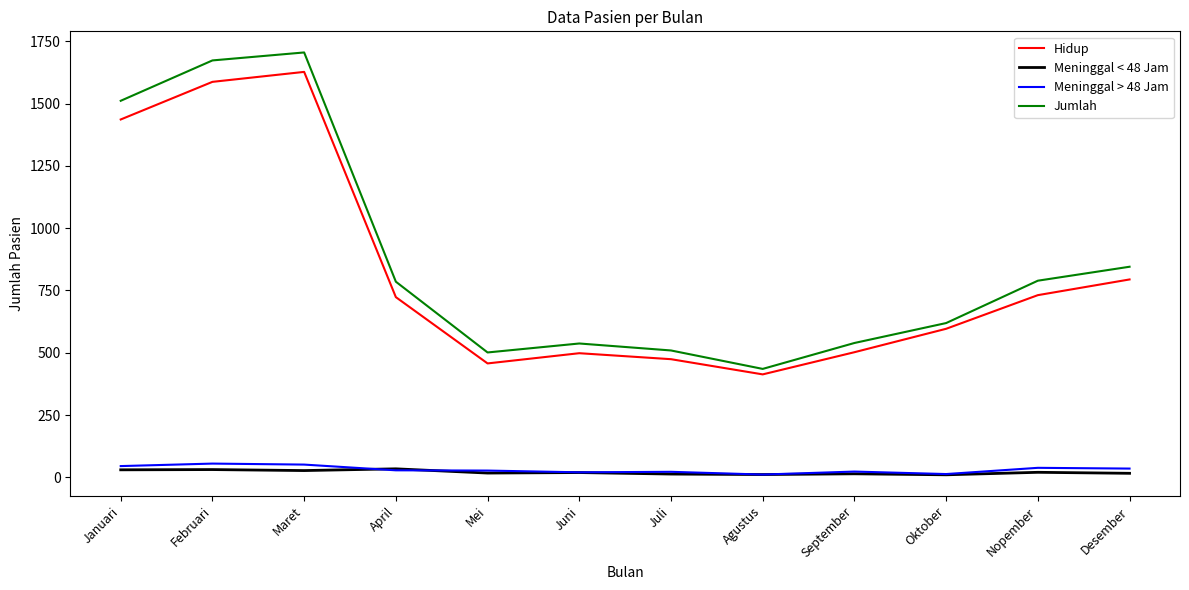

What is the difference between the maximum and minimum values in the Meninggal < 48 Jam series?

24